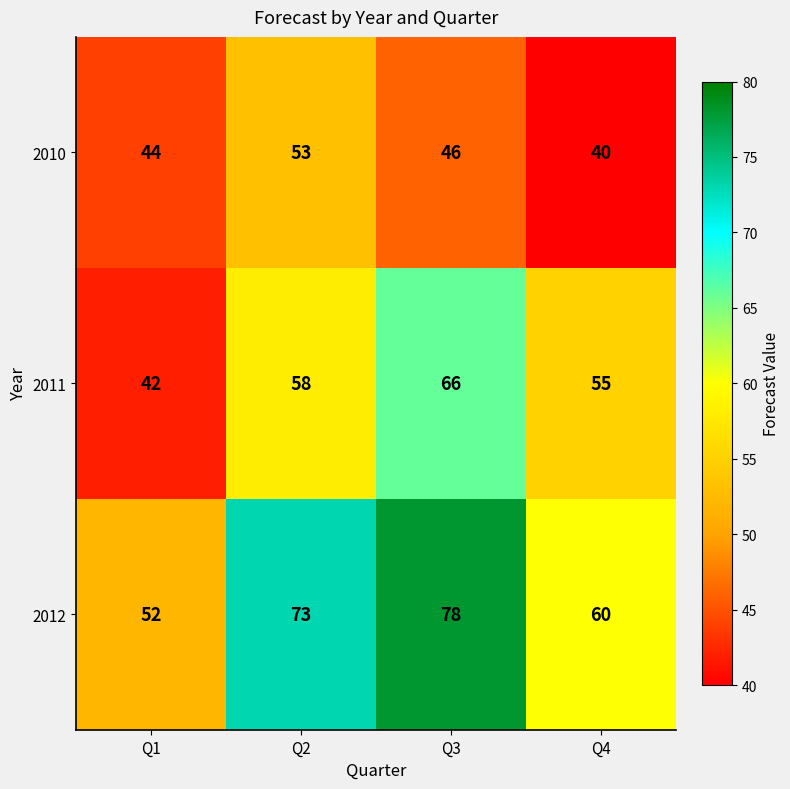

Where does the 2010 series first go above 46?

Q2